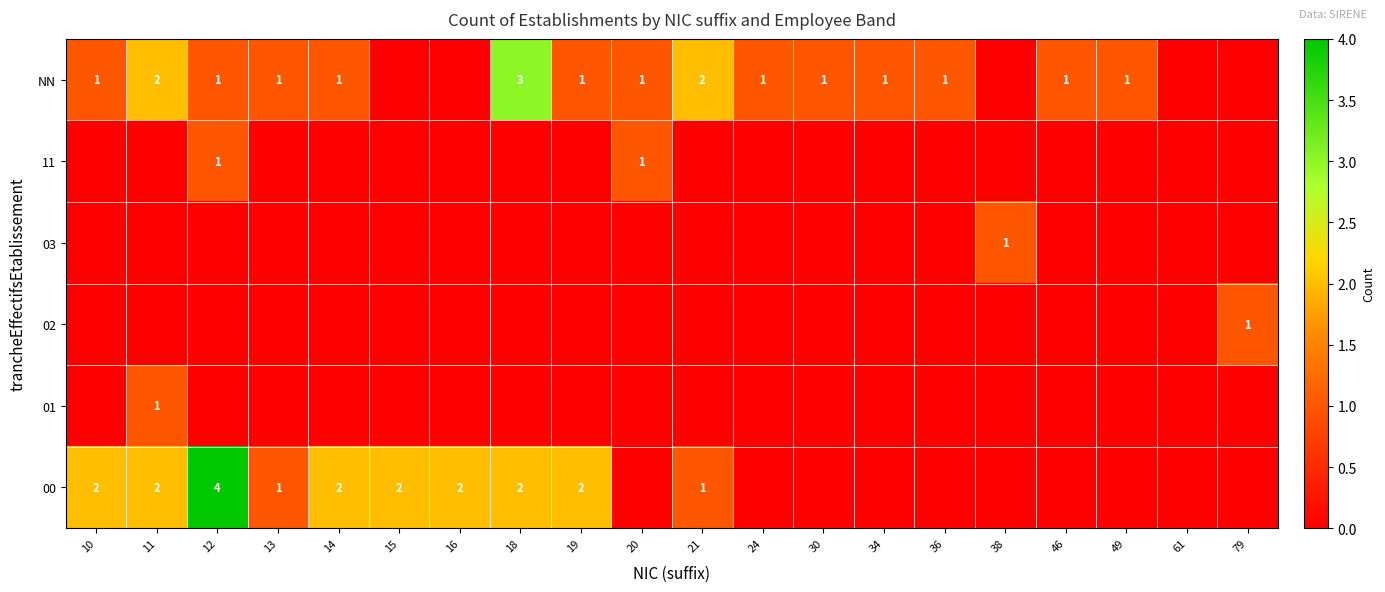

Is it true that NN equals 1 at 14?

True